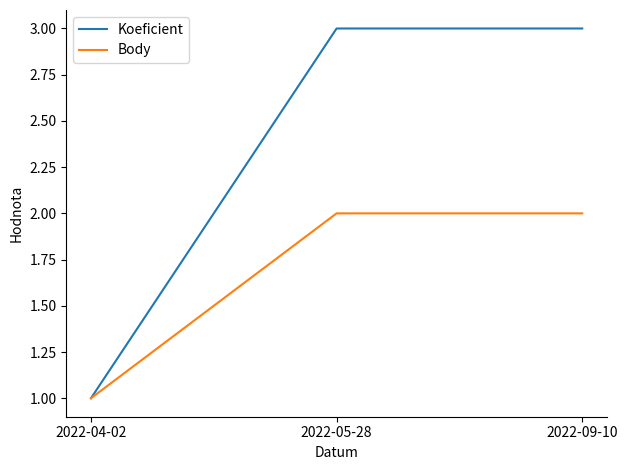

What position from the left is 2022-05-28?

2